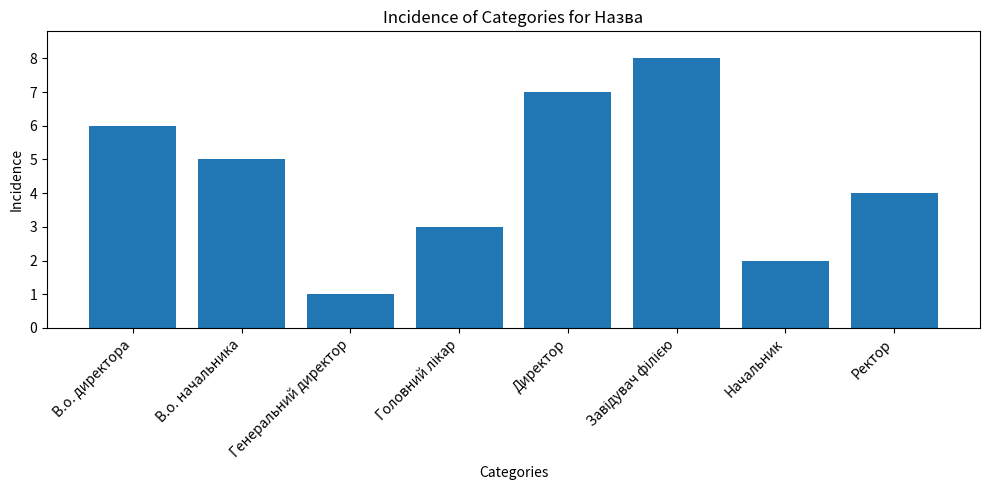

Is it true that the value at Генеральний директор is 0?

False